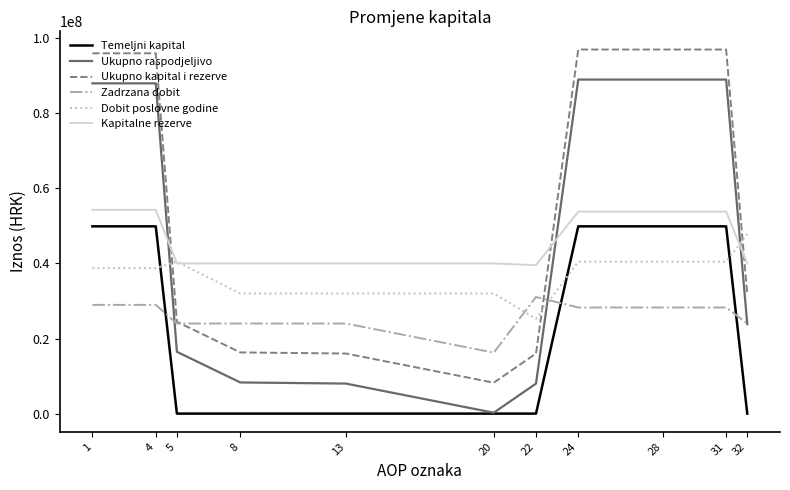

Which series has the largest total across all categories?

Ukupno kapital i rezerve